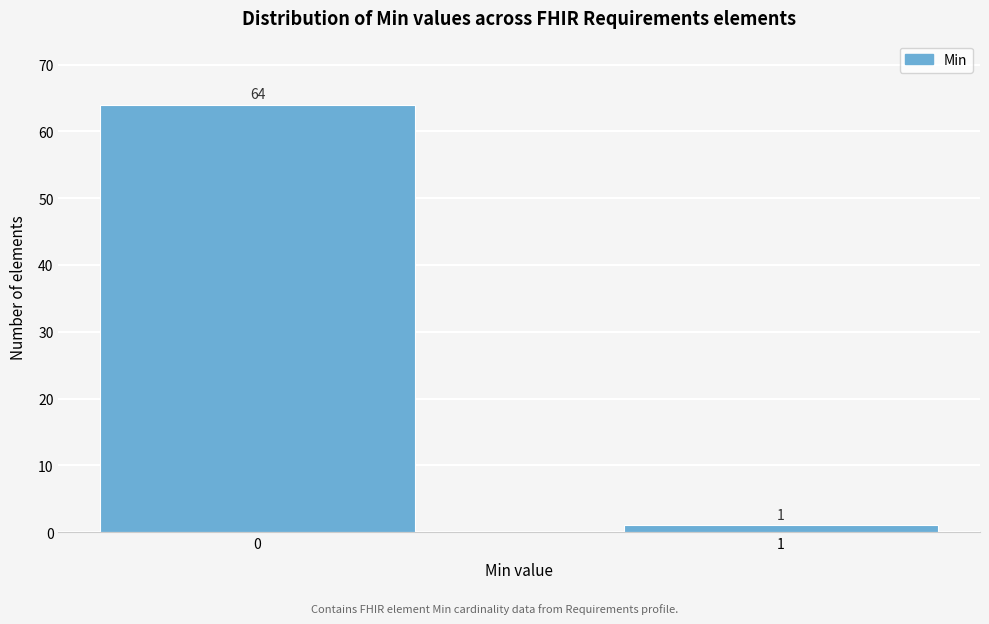

Reading right to left, what are all the values shown in this chart?

1=1	0=64